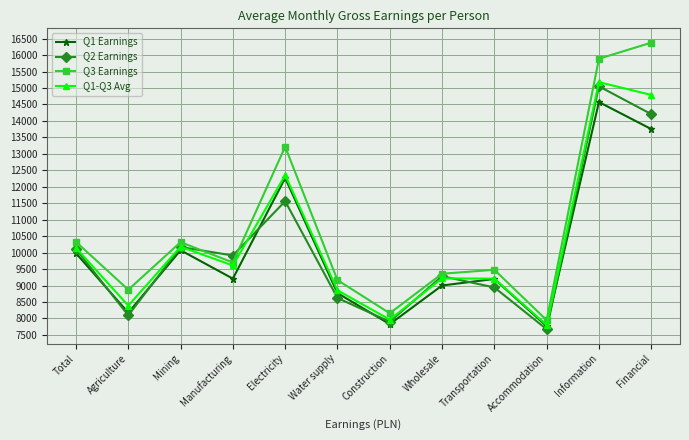

What is the smallest value displayed?

7675